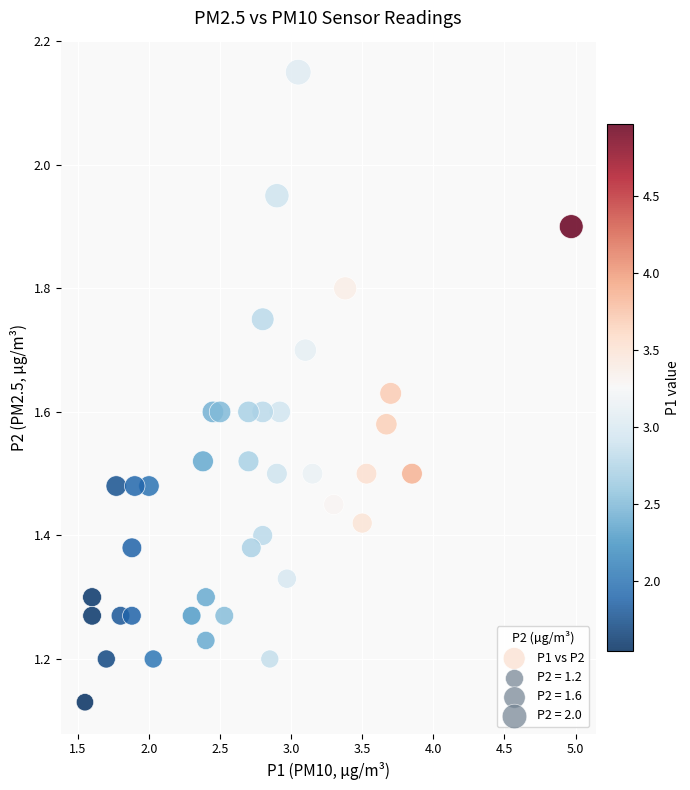

What is the range of X values (max minus min)?

3.4